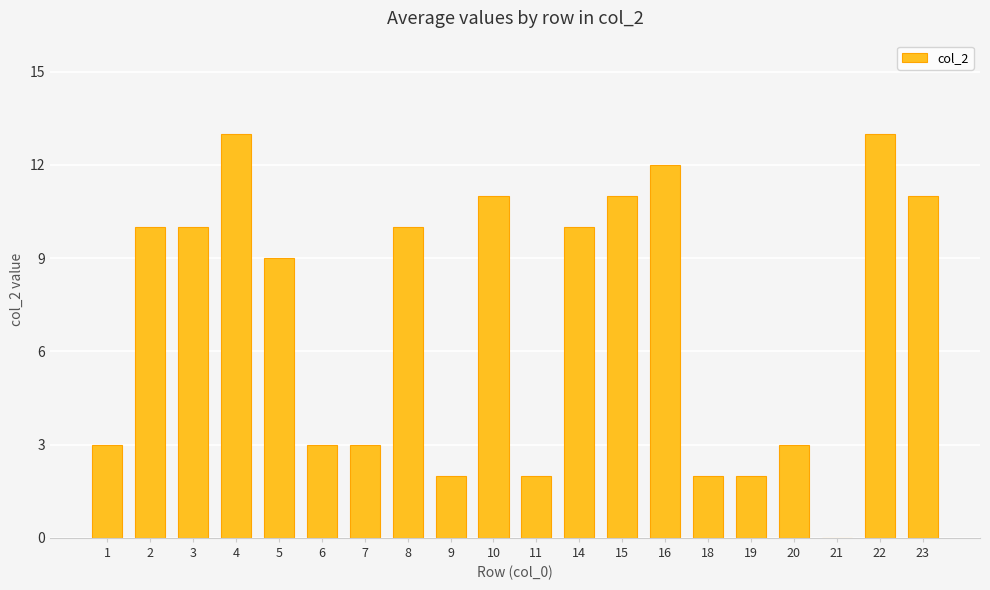

What is the greatest value displayed?

13